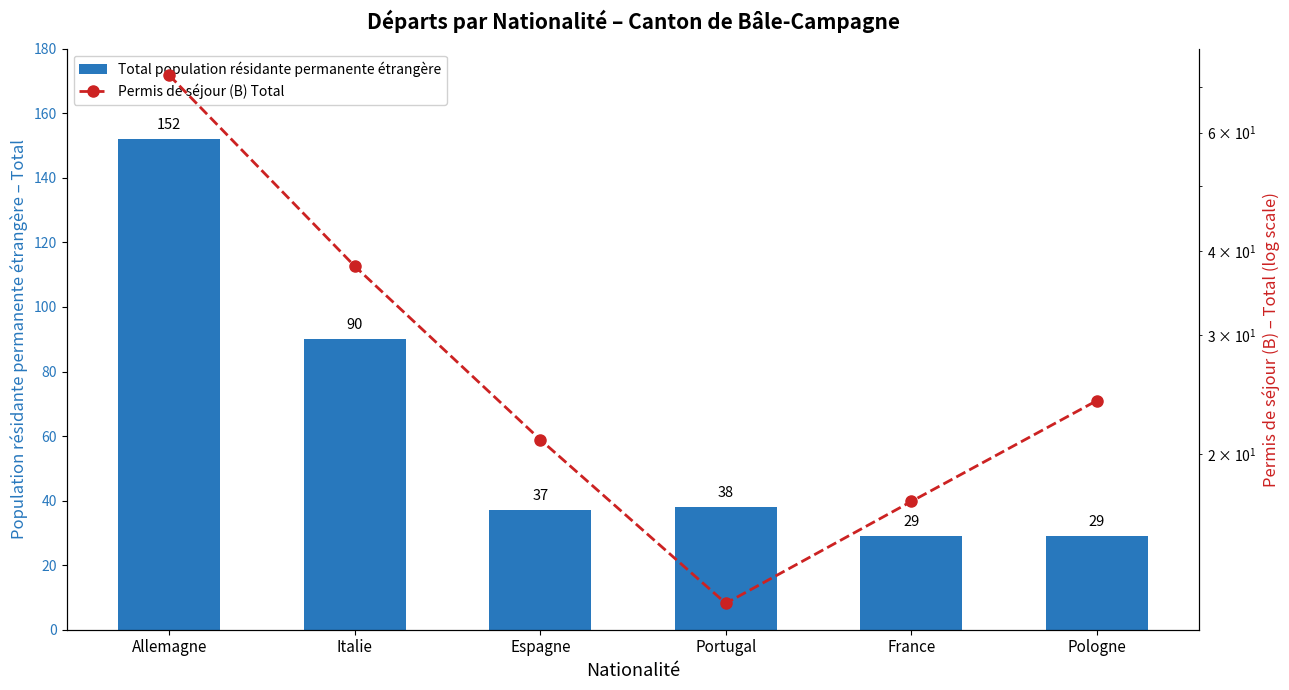

At which category is the sum across all series the highest?

Allemagne